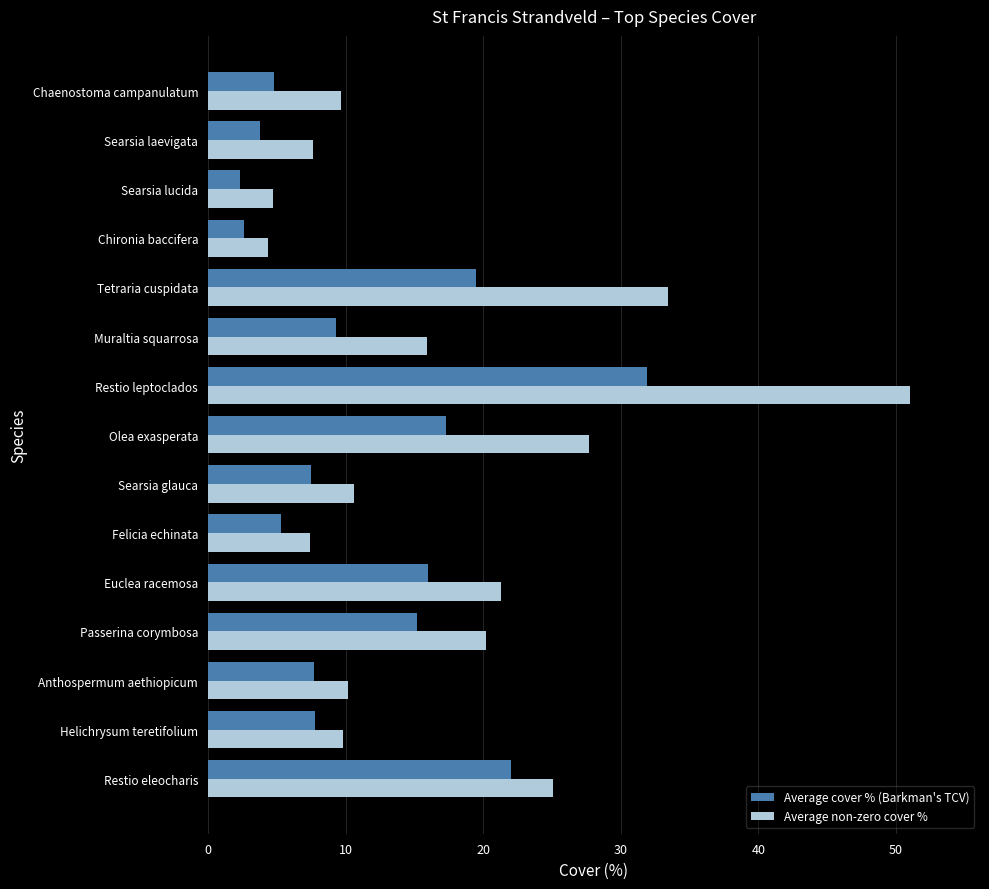

Which series has the largest total across all categories?

Average non-zero cover %